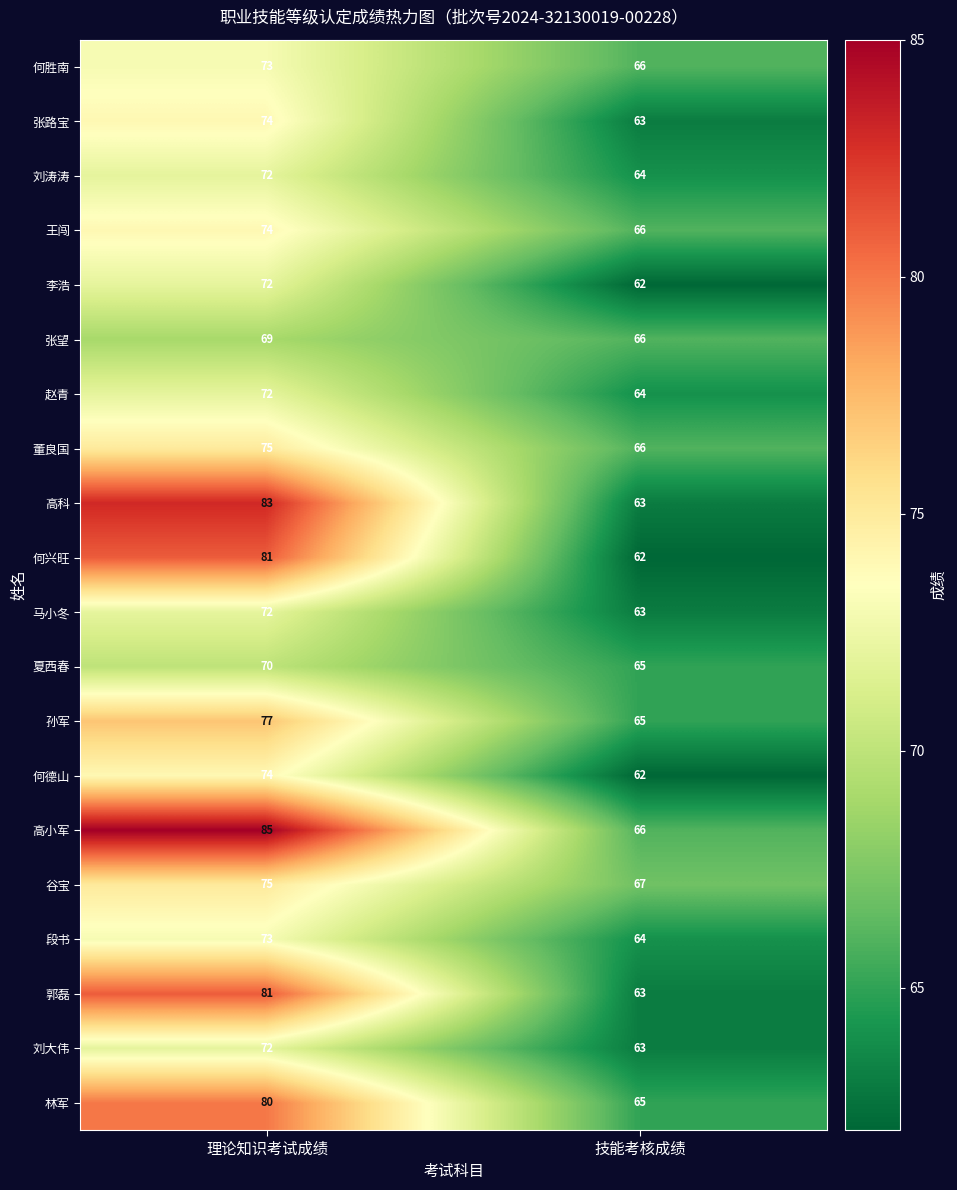

What is the maximum value shown in the chart?

85